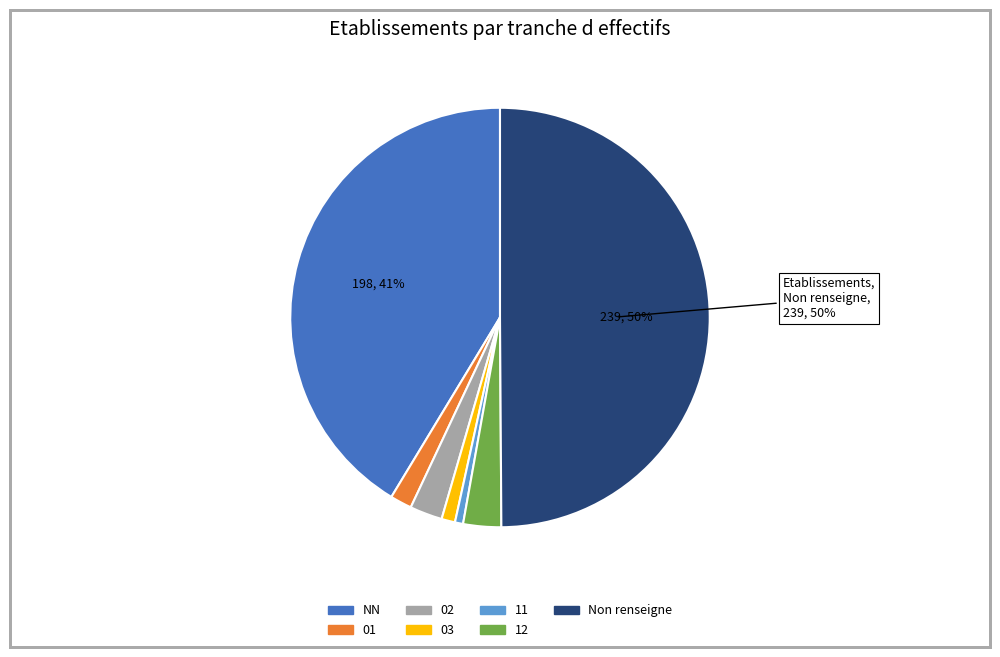

To the nearest percent, what is the difference between the largest and smallest slice percentages?

49%